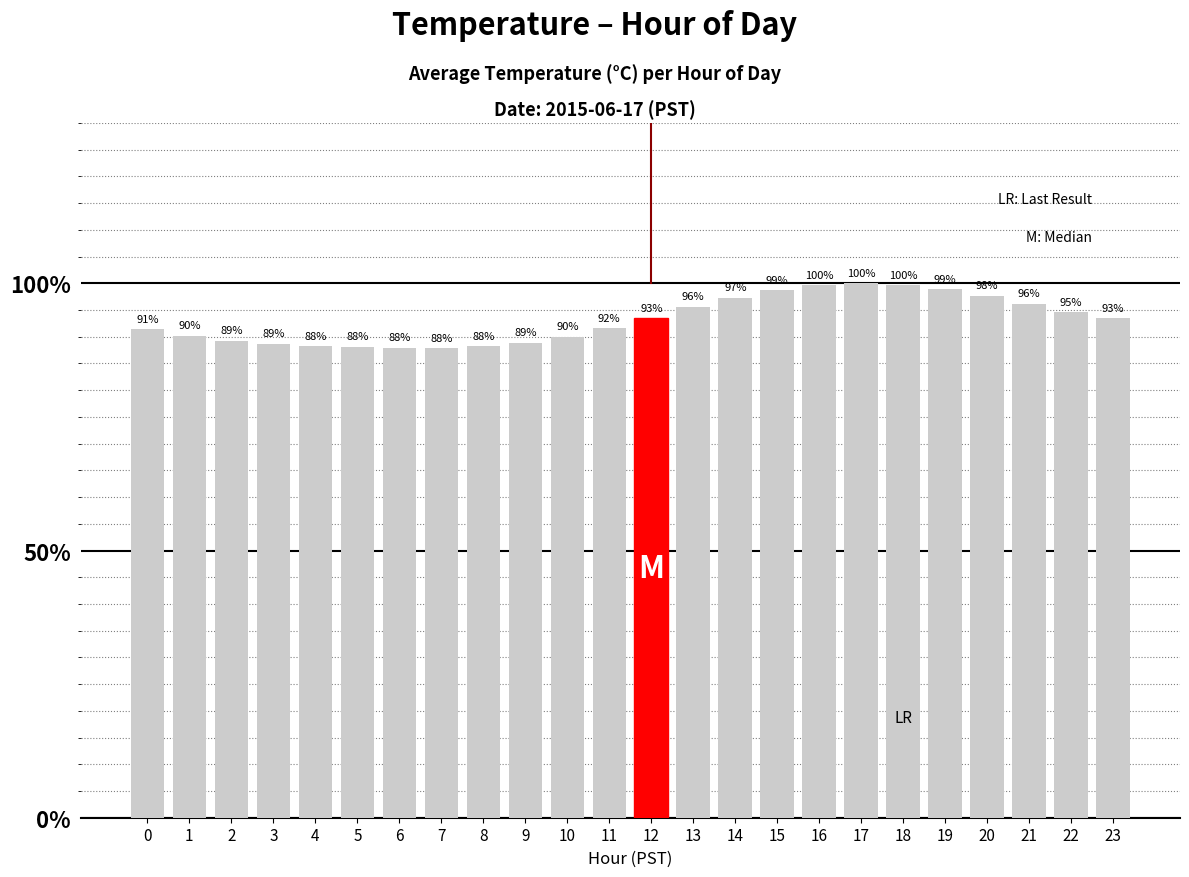

What is the maximum value shown in the chart?

100.0